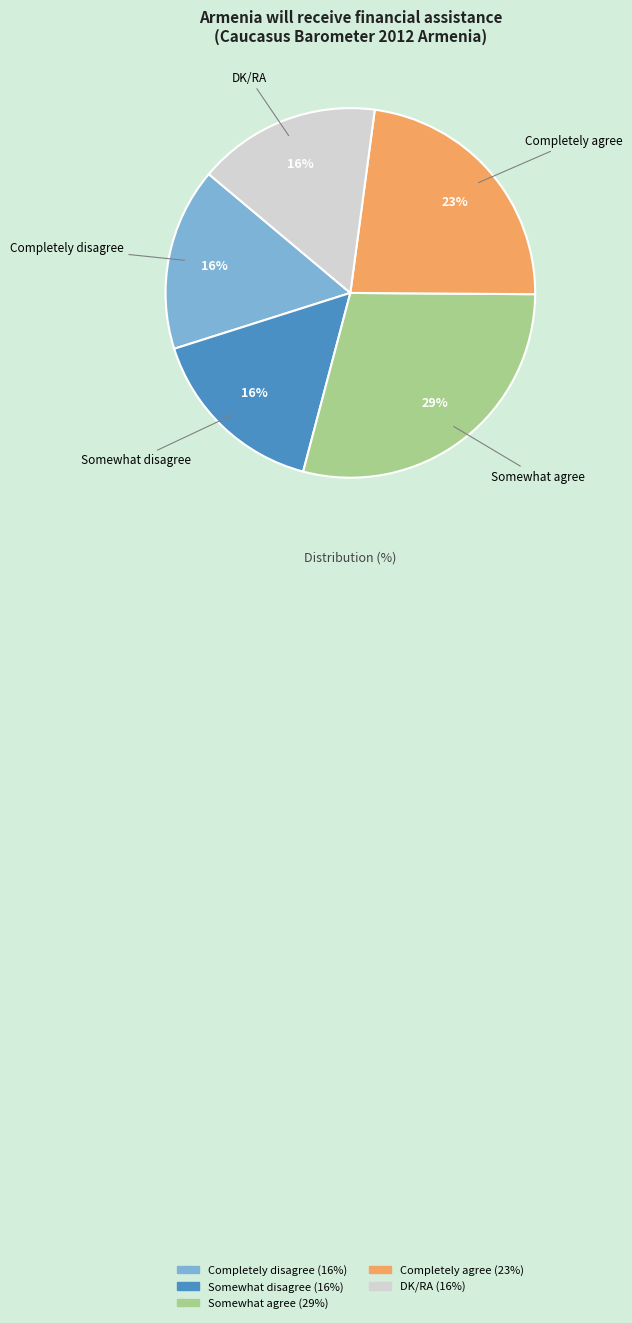

Is it true that Somewhat disagree is 22% of the pie?

False